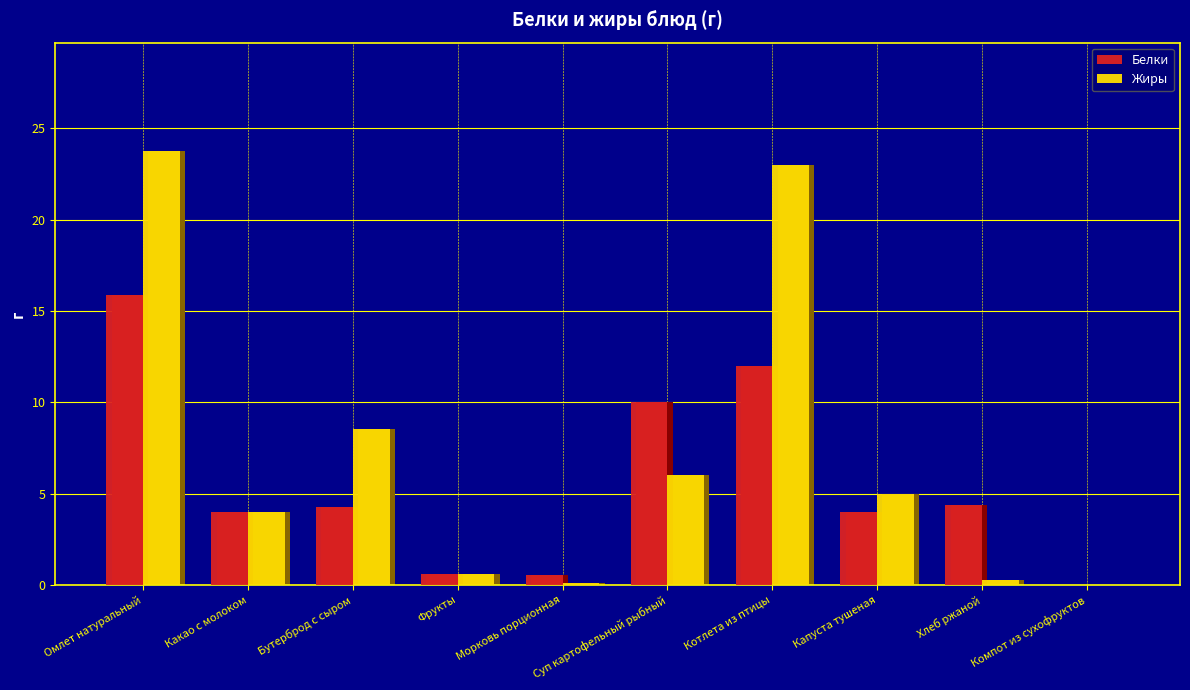

What is the sum of the Жиры values at Фрукты and Суп картофельный рыбный?

6.6